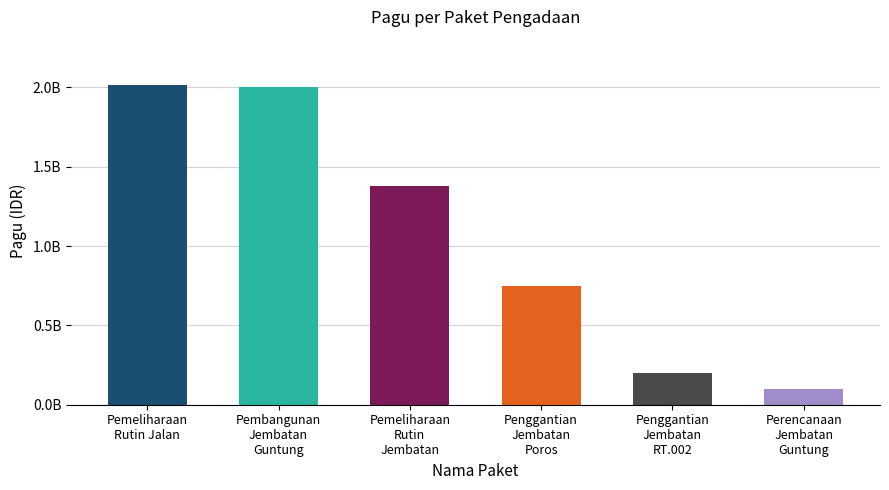

What is the change in value from Pembangunan
Jembatan
Guntung to Penggantian
Jembatan
Poros?

-1250000000